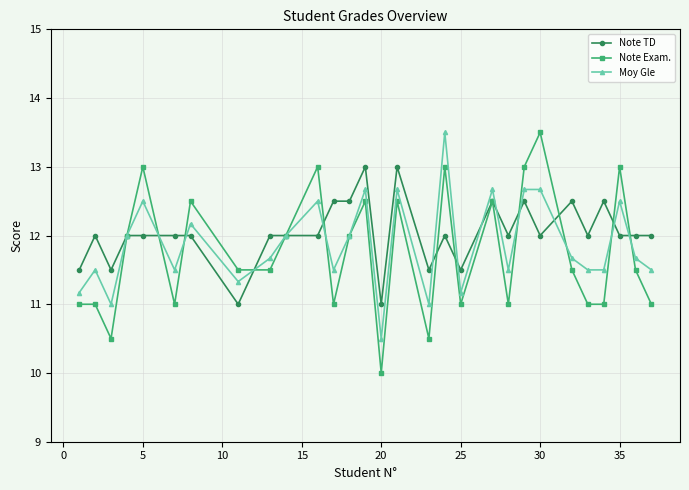

Which series has the largest range (max minus min)?

Note Exam.